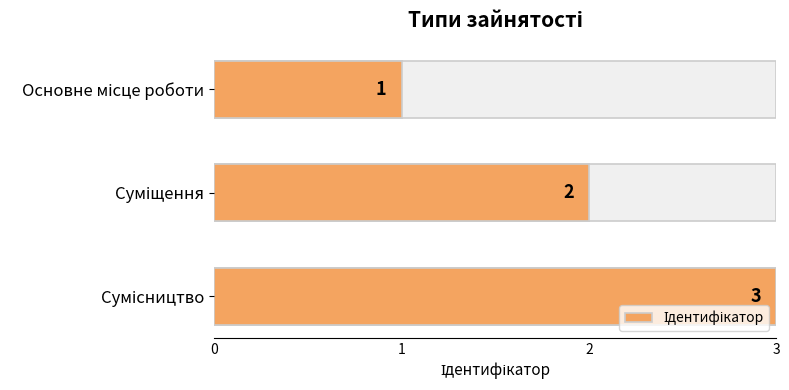

Rank the categories by value from lowest to highest.

Основне місце роботи, Суміщення, Сумісництво